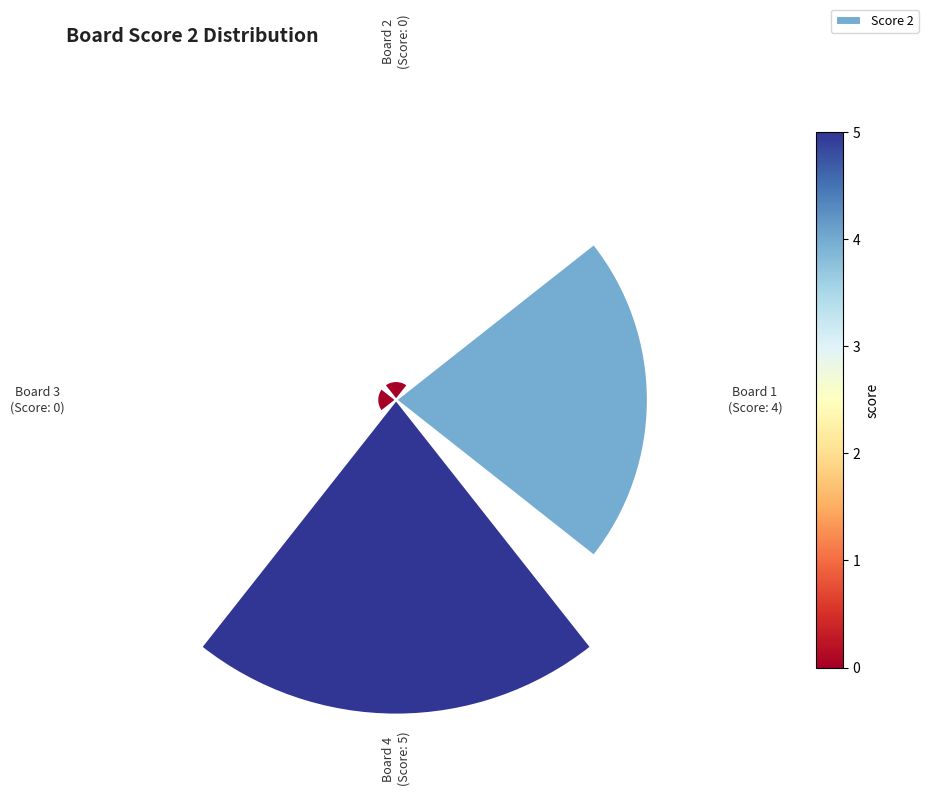

How many slices are in this pie chart?

4